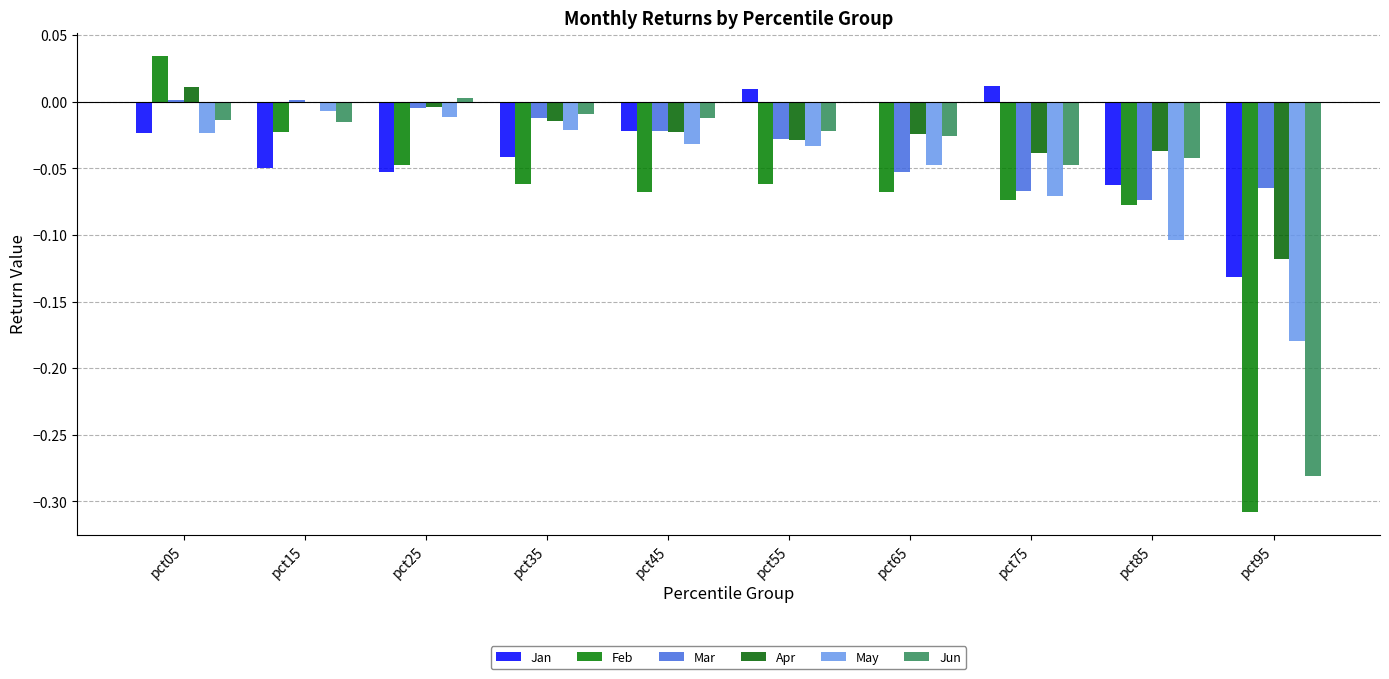

At which label is Feb closest to 0?

pct15